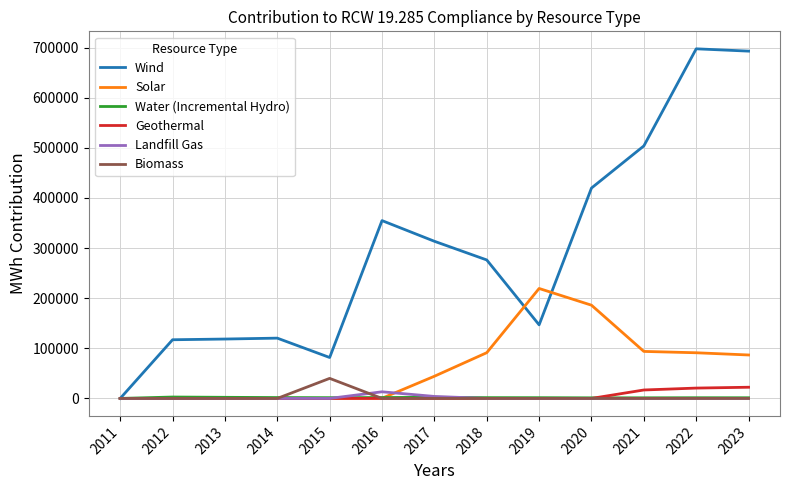

Which series has the widest spread of values?

Wind